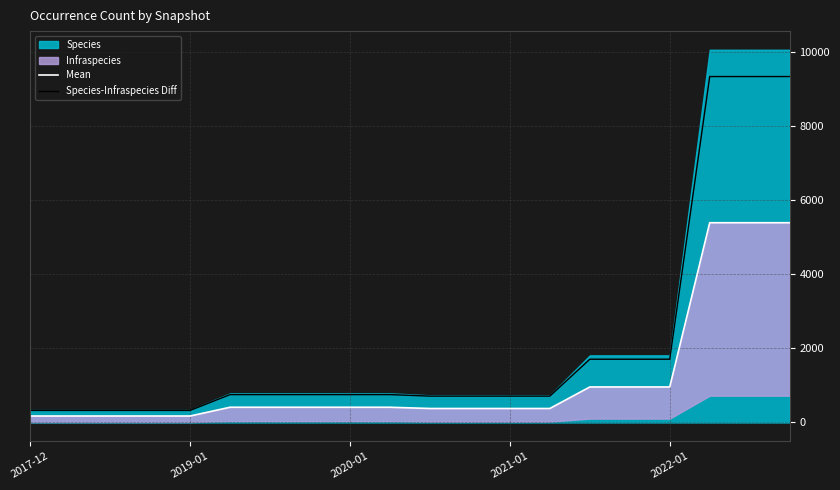

The value of Species-Infraspecies Diff at 2021-01 is 711. True or false?

True